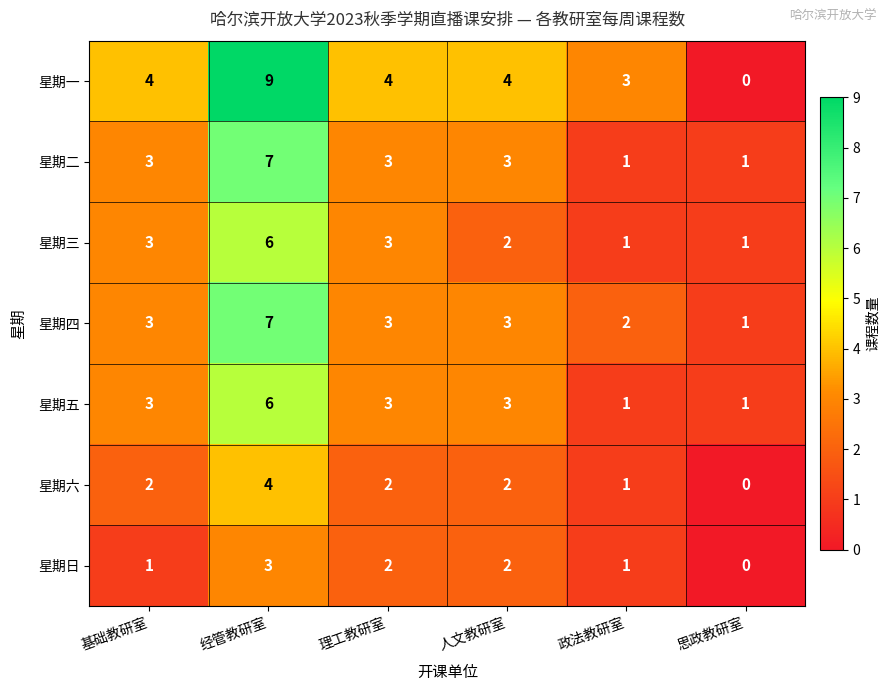

The value of 星期日 at 思政教研室 is 0. True or false?

True